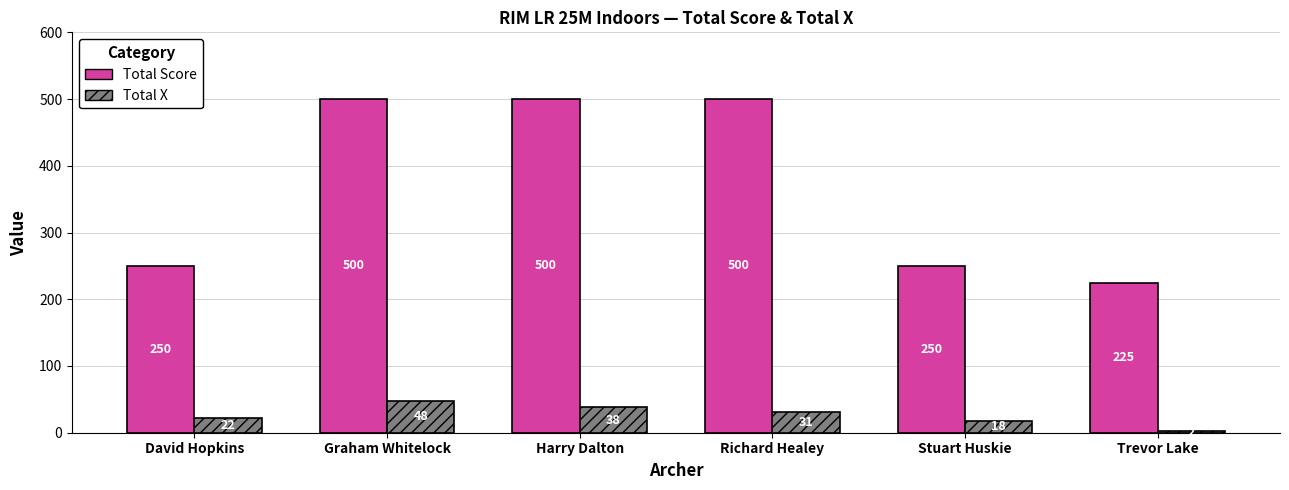

Is it true that Total Score equals 156 at David Hopkins?

False